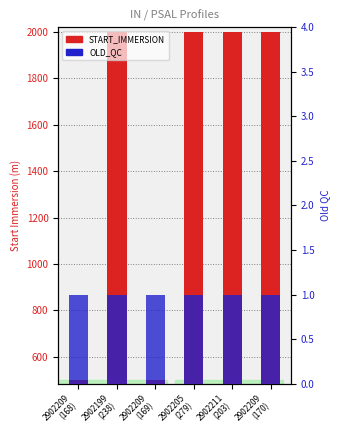

What is the sum of all OLD_QC values?

6.0